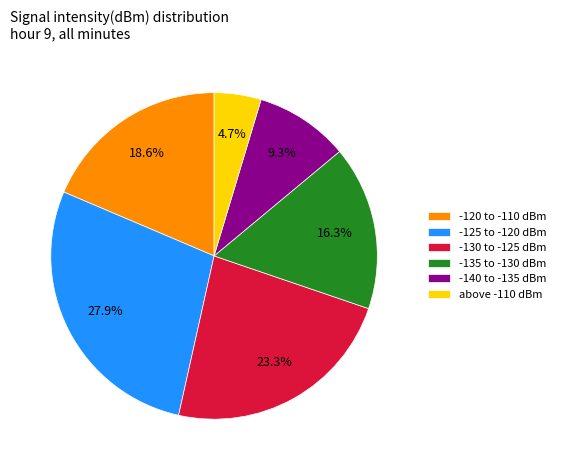

Which category has the smallest portion of the pie?

above -110 dBm